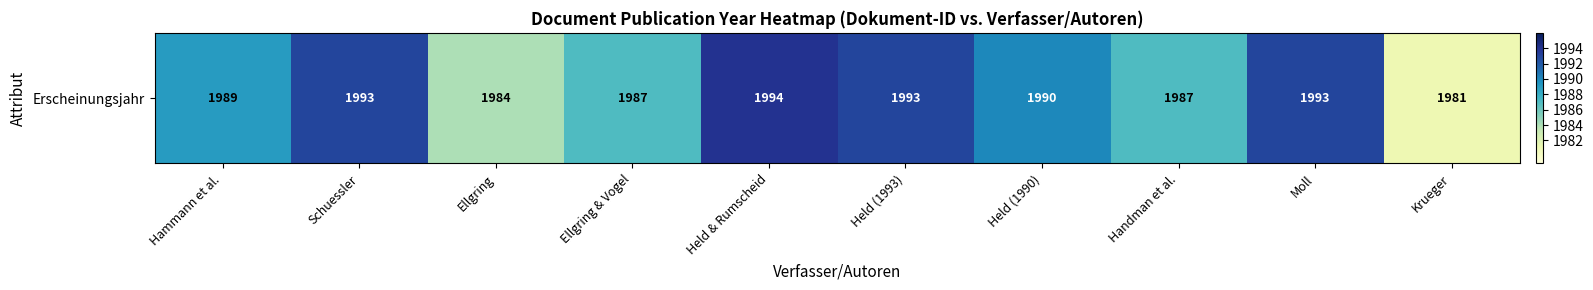

What is the minimum value shown in the chart?

1981